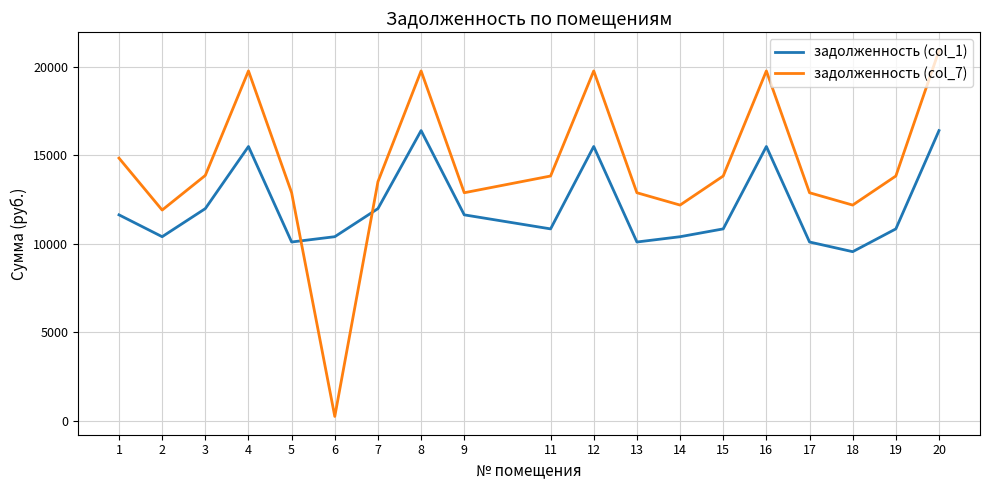

What are all the series names shown in the legend?

задолженность (col_1), задолженность (col_7)